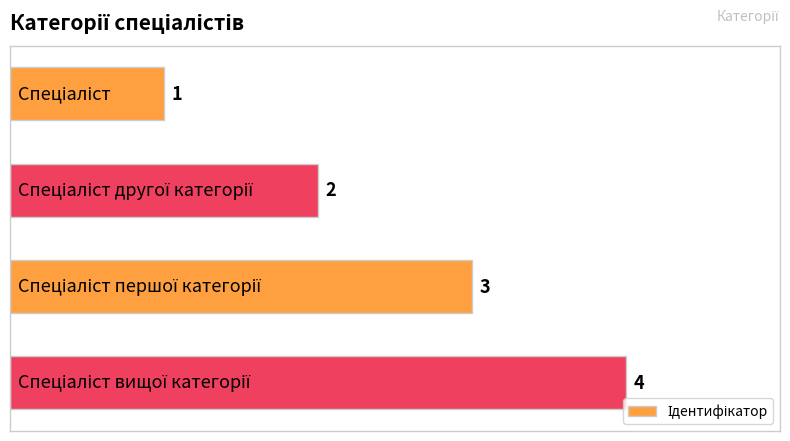

What is the greatest value displayed?

4